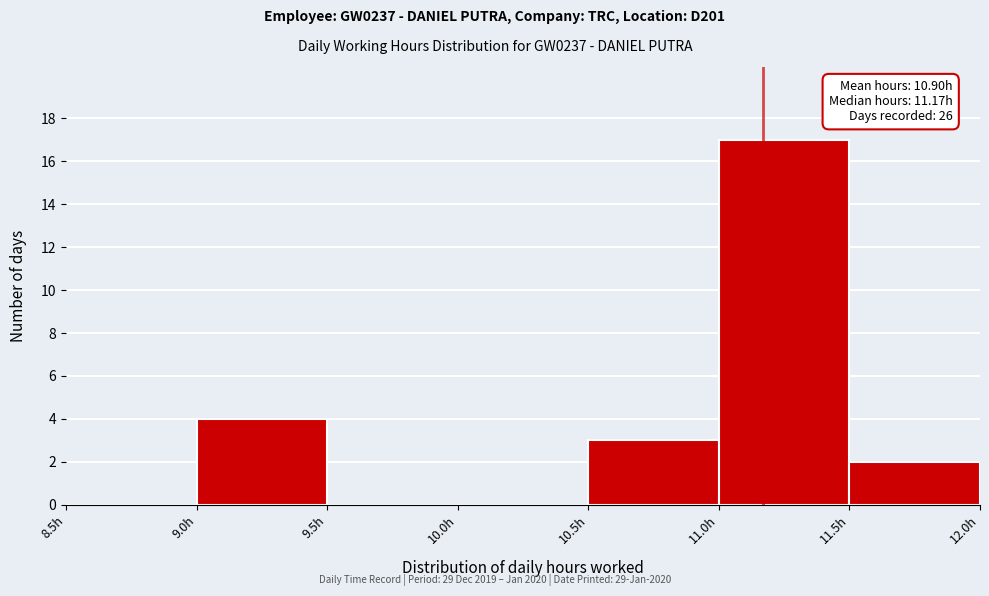

Over which range of the x-axis is the bar tallest?

11.0 to 11.5